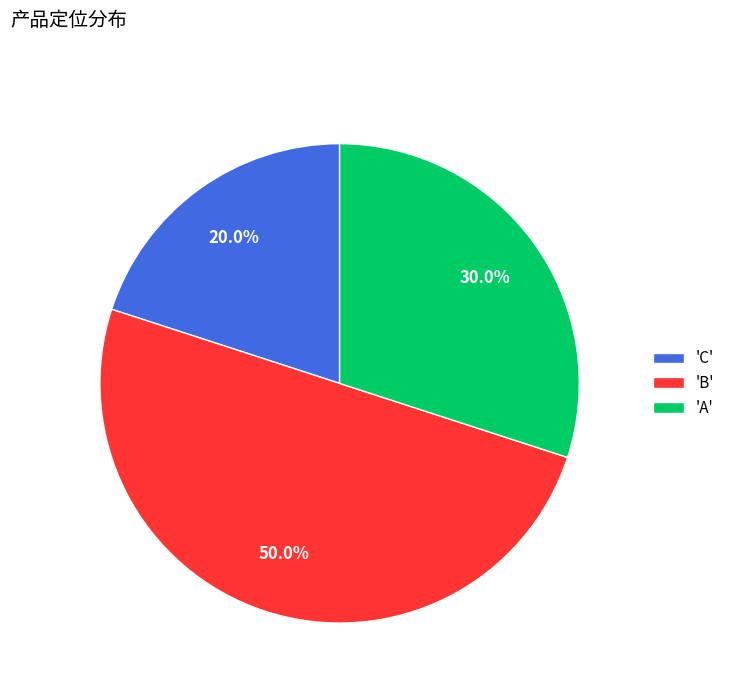

Rank the categories by value from highest to lowest.

'B', 'A', 'C'